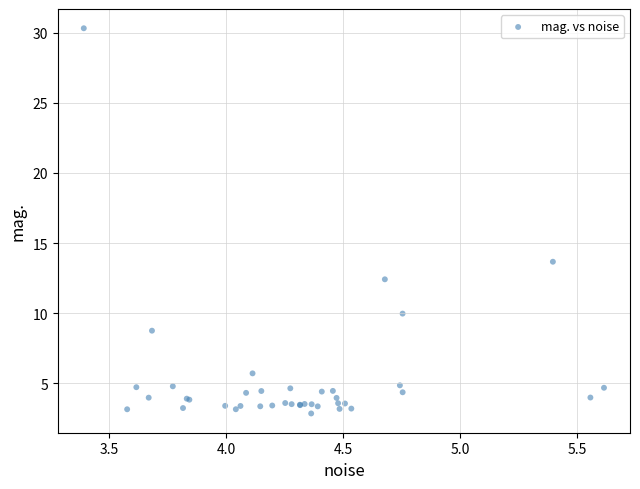

What Y value in the scatter plot is closest to 16?

13.7